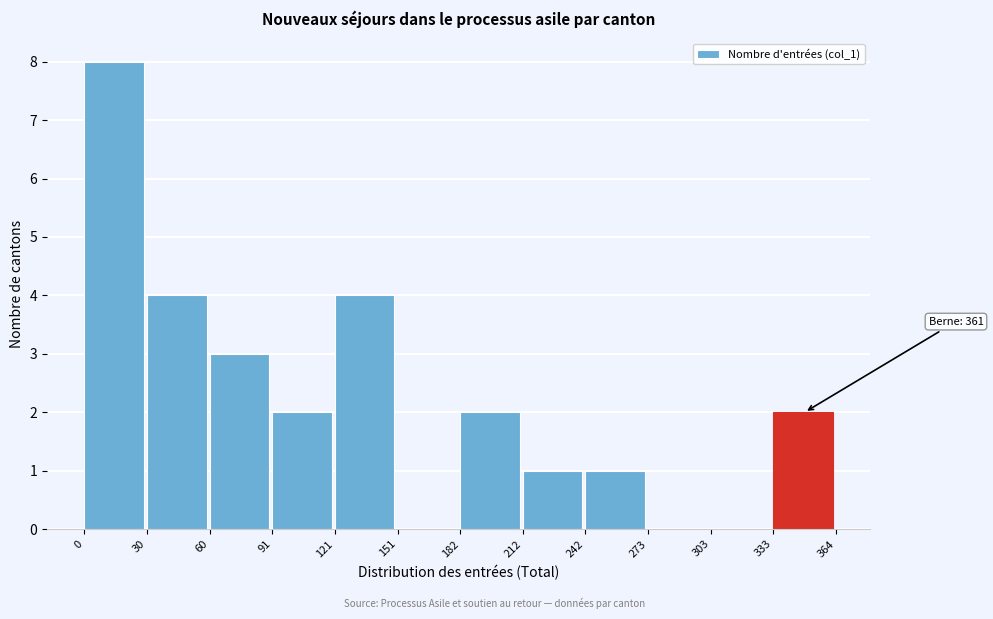

Which range on the x-axis has the tallest bar?

0 to 30